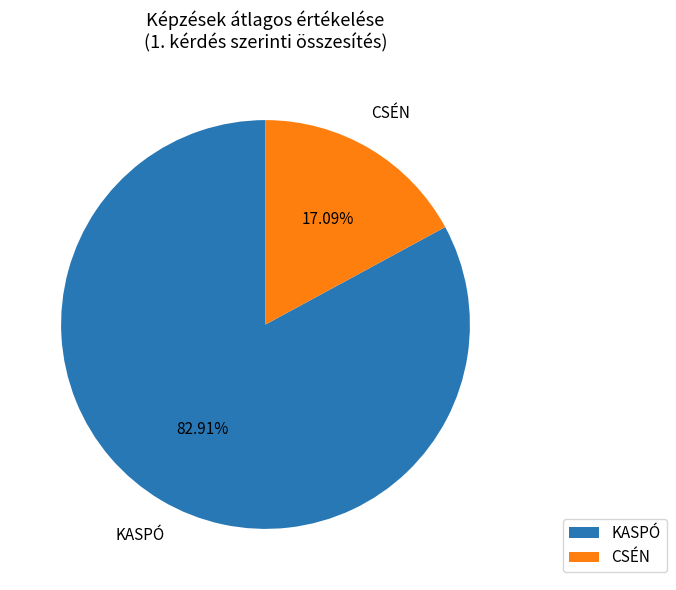

How many segments does this pie chart have?

2